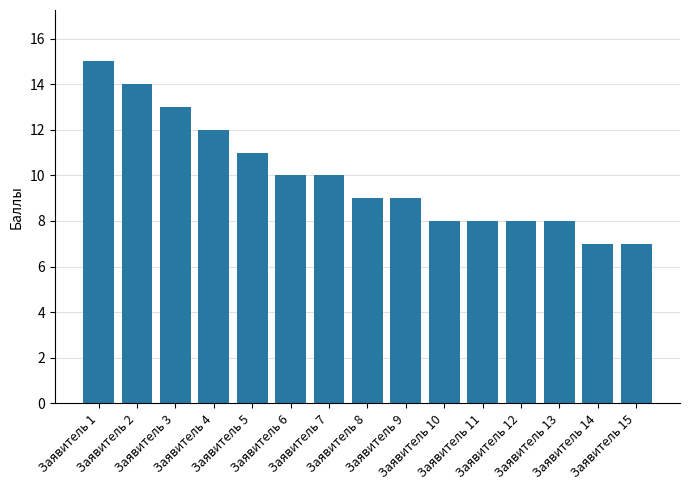

What is the minimum value shown in the chart?

7